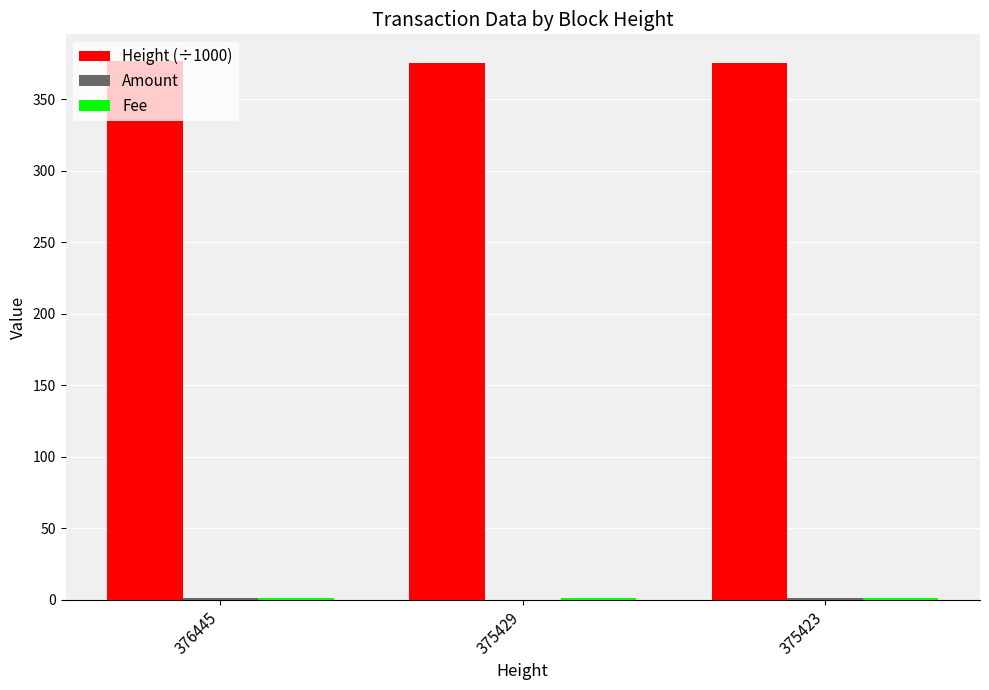

What is the maximum value for Height (÷1000)?

376.4